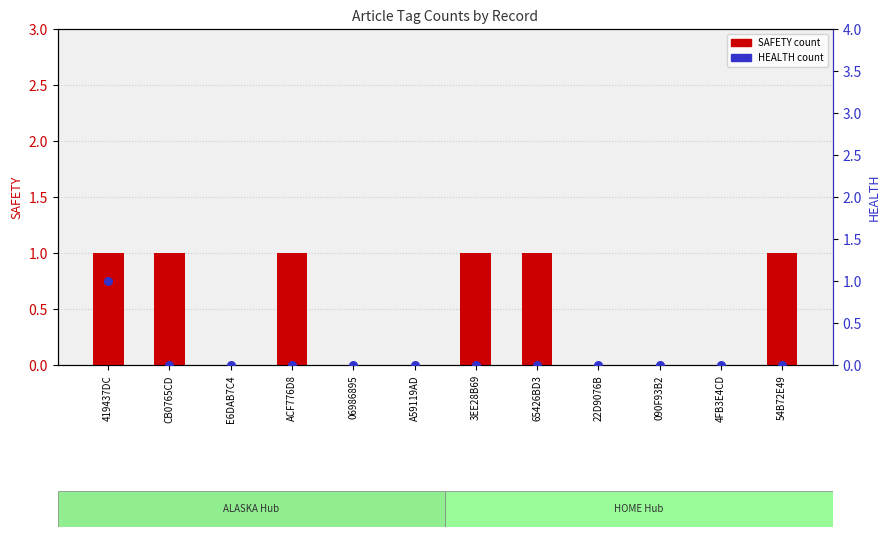

Which series has the largest total across all categories?

SAFETY count